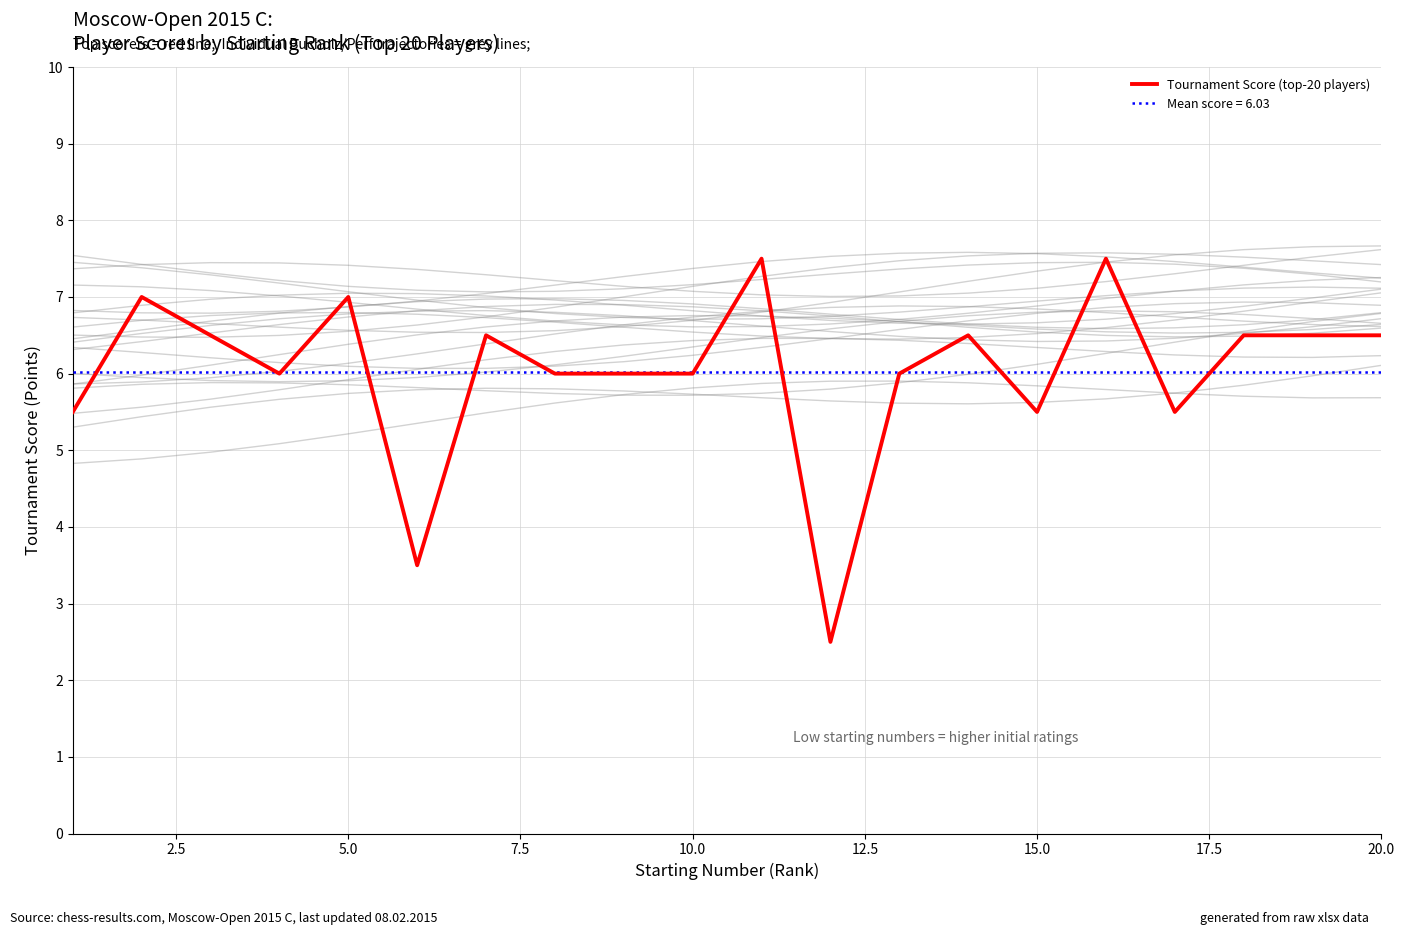

What is the lowest value of the Tournament Score (top-20 players) series?

2.5